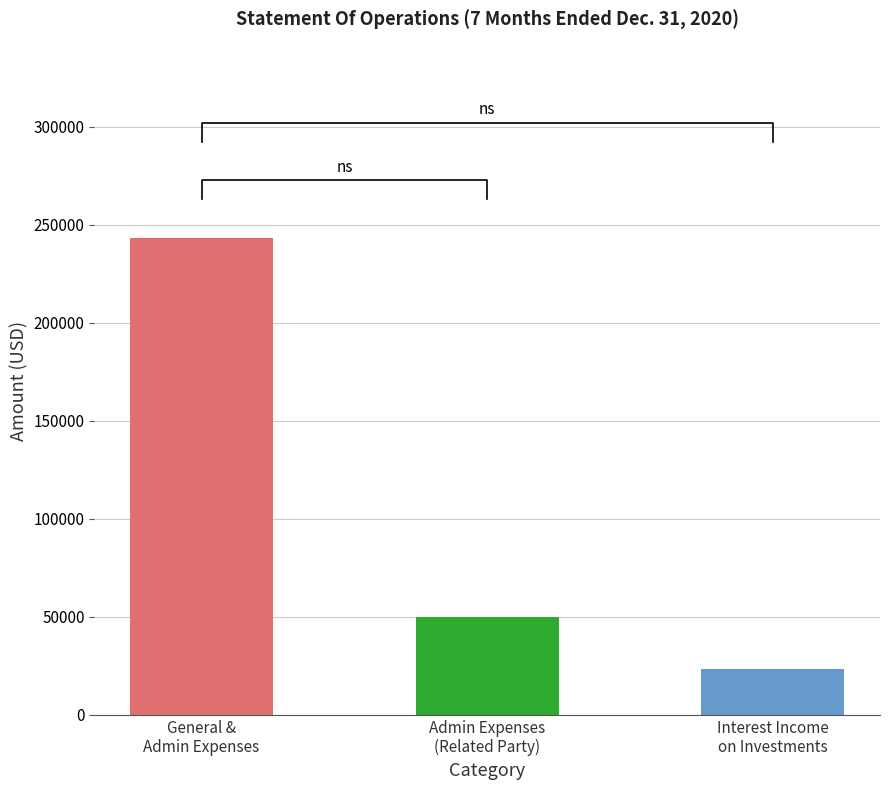

What position from the left is Admin Expenses
(Related Party)?

2